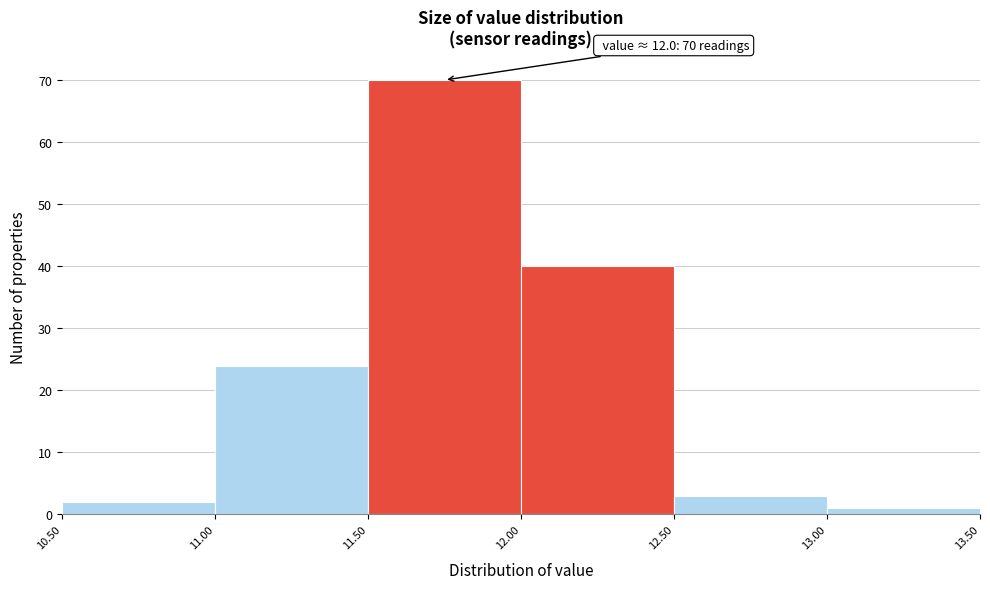

Over which range of the x-axis is the bar tallest?

11.50 to 12.00